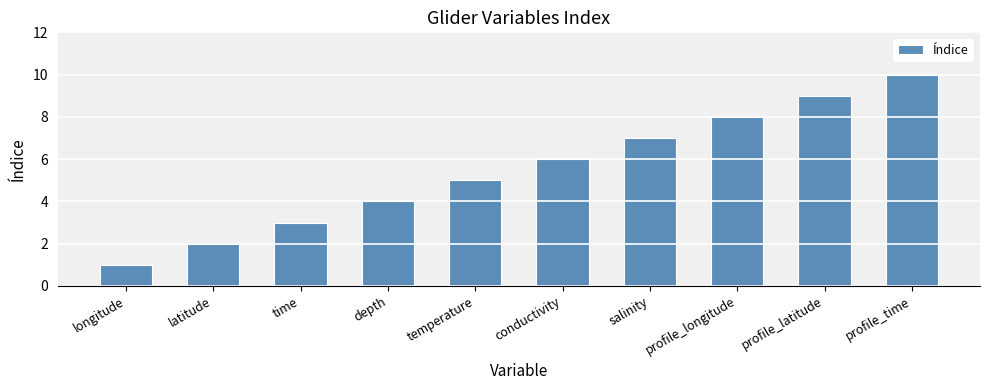

What is the maximum value shown in the chart?

10